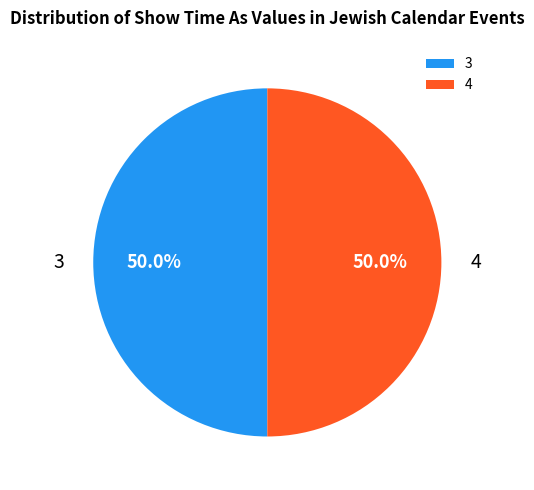

Do 4 and 3 together represent more than half of the pie?

Yes